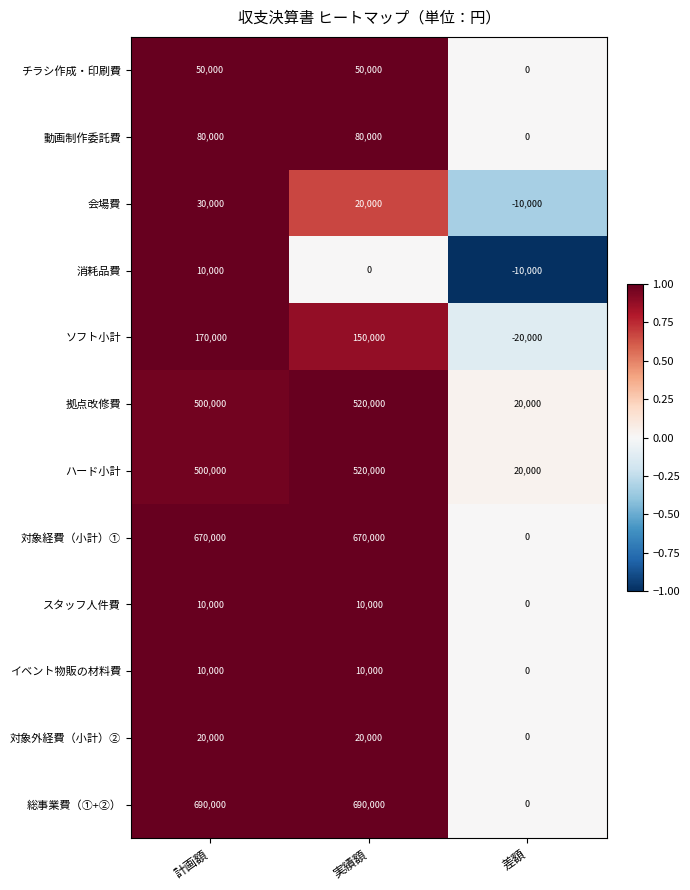

How many distinct data groups are displayed?

12